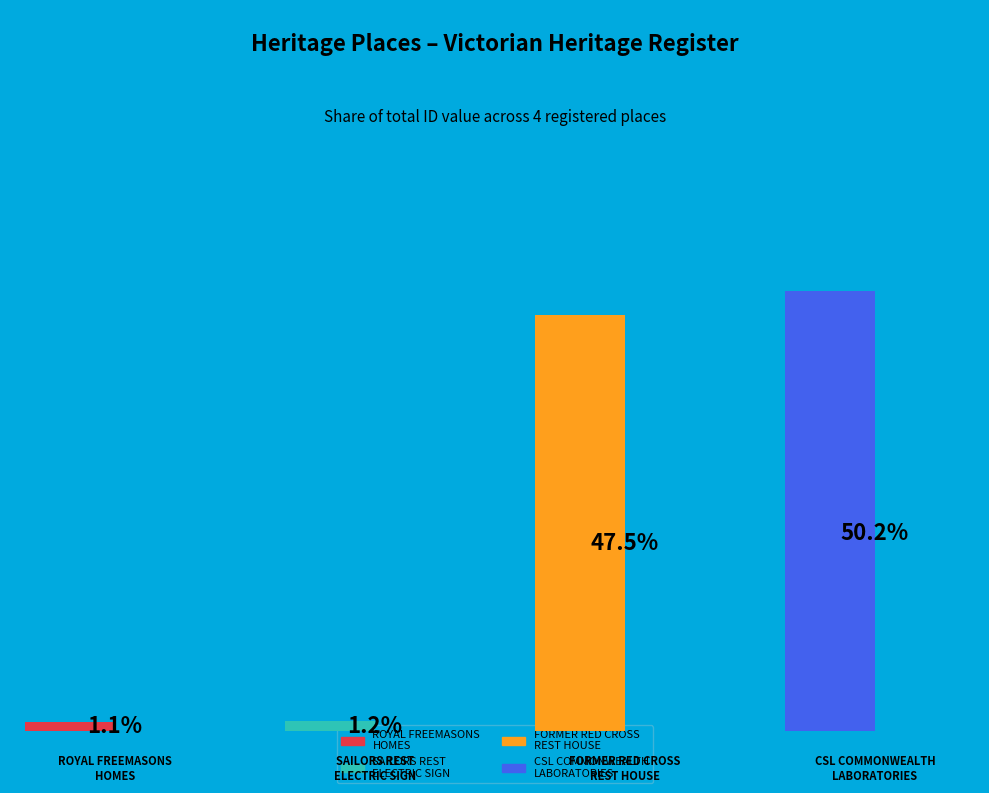

How many slices are in this pie chart?

4